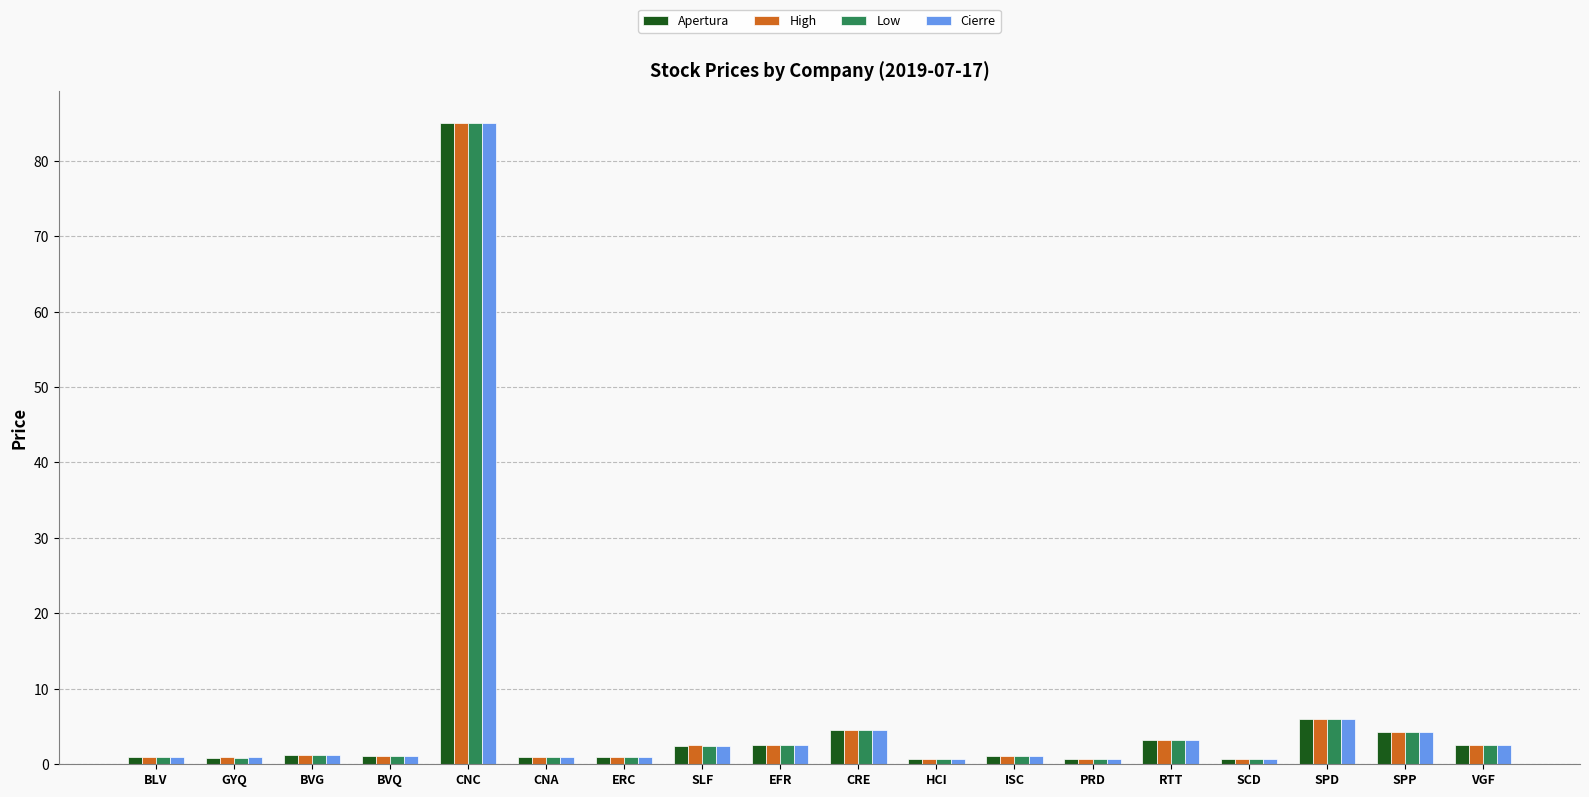

Which category has the highest value across all series?

CNC